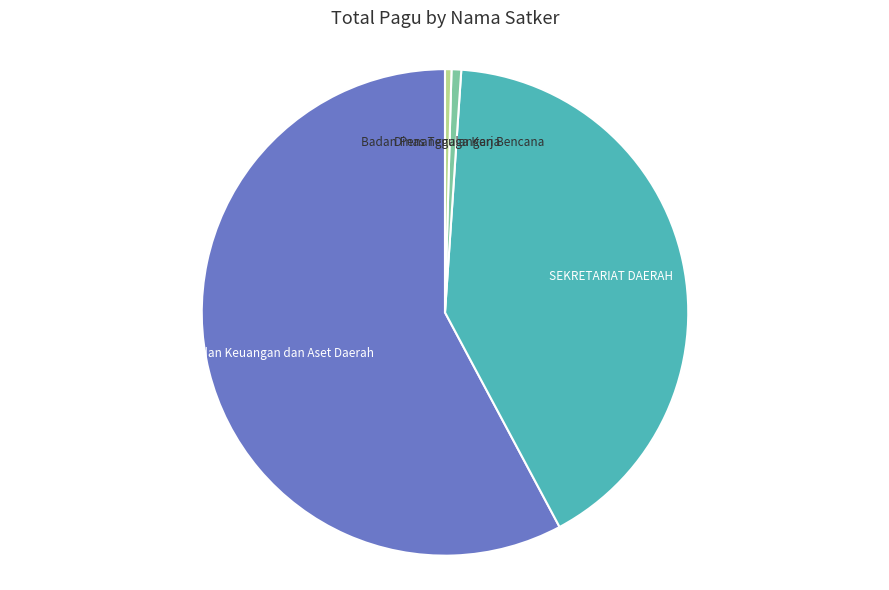

Combined, do Dinas Tenaga Kerja and Badan Keuangan dan Aset Daerah account for over 50%?

Yes